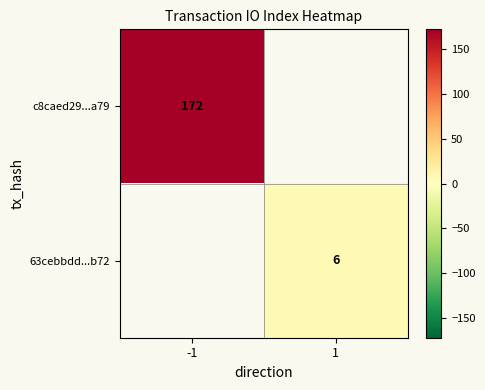

The 63cebbdd...b72 series shows 8 at 1. True or false?

False